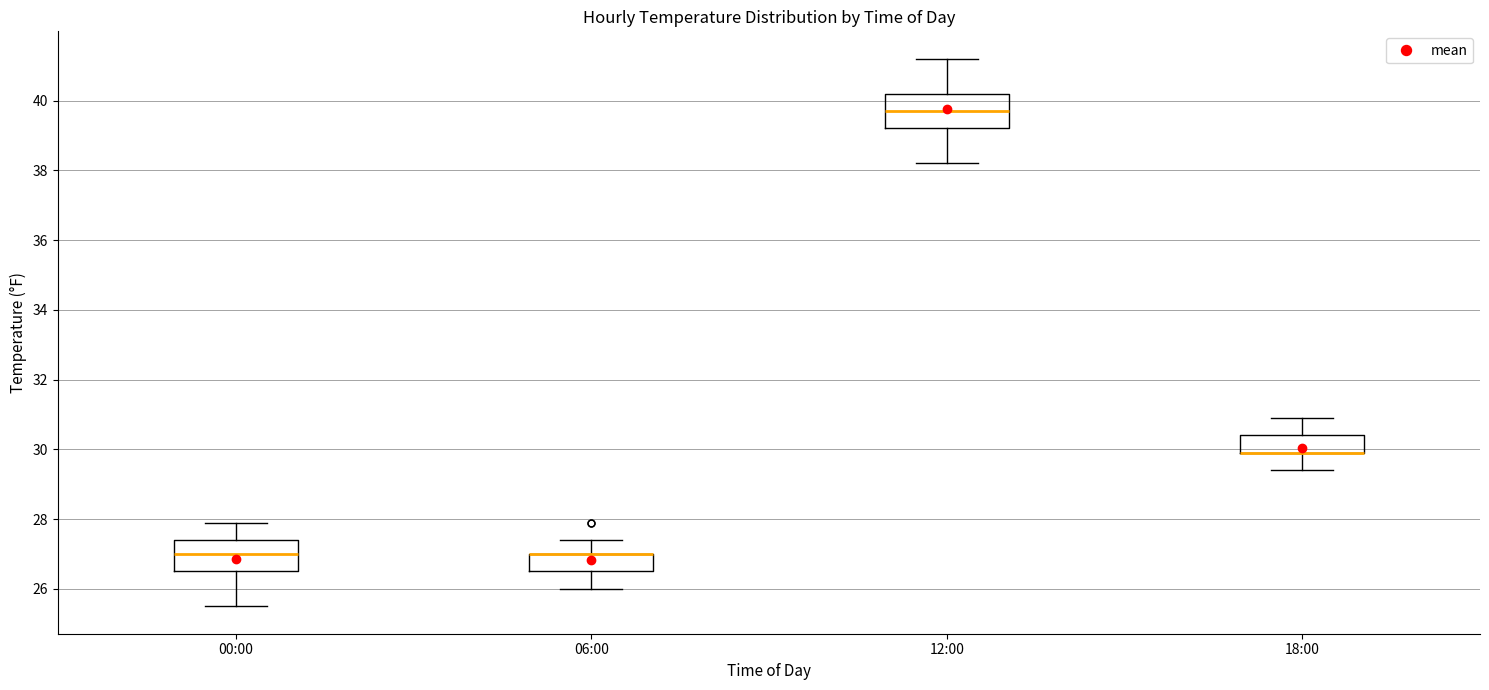

Reading left to right, read every box against the y-axis: the position of its median line, the range the box covers, and the ends of its whiskers. The values are not printed on the chart, so give them approximately, as read against the axis.

00:00: median 27.0, box 26.6 to 27.4, whiskers 25.6 to 28.0
06:00: median 27.0 (drawn on the box's upper edge), box 26.6 to 27.0, whiskers 26.0 to 27.4
12:00: median 39.8, box 39.2 to 40.2, whiskers 38.2 to 41.2
18:00: median 30.0 (drawn on the box's lower edge), box 30.0 to 30.4, whiskers 29.4 to 31.0